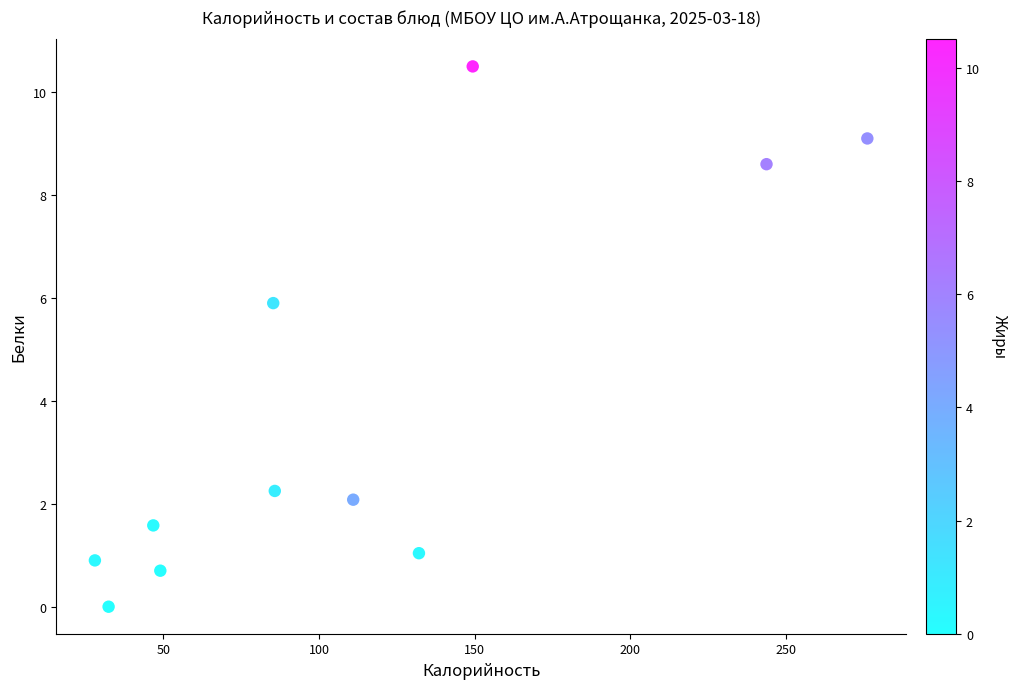

What is the range of Y values (max minus min)?

10.5